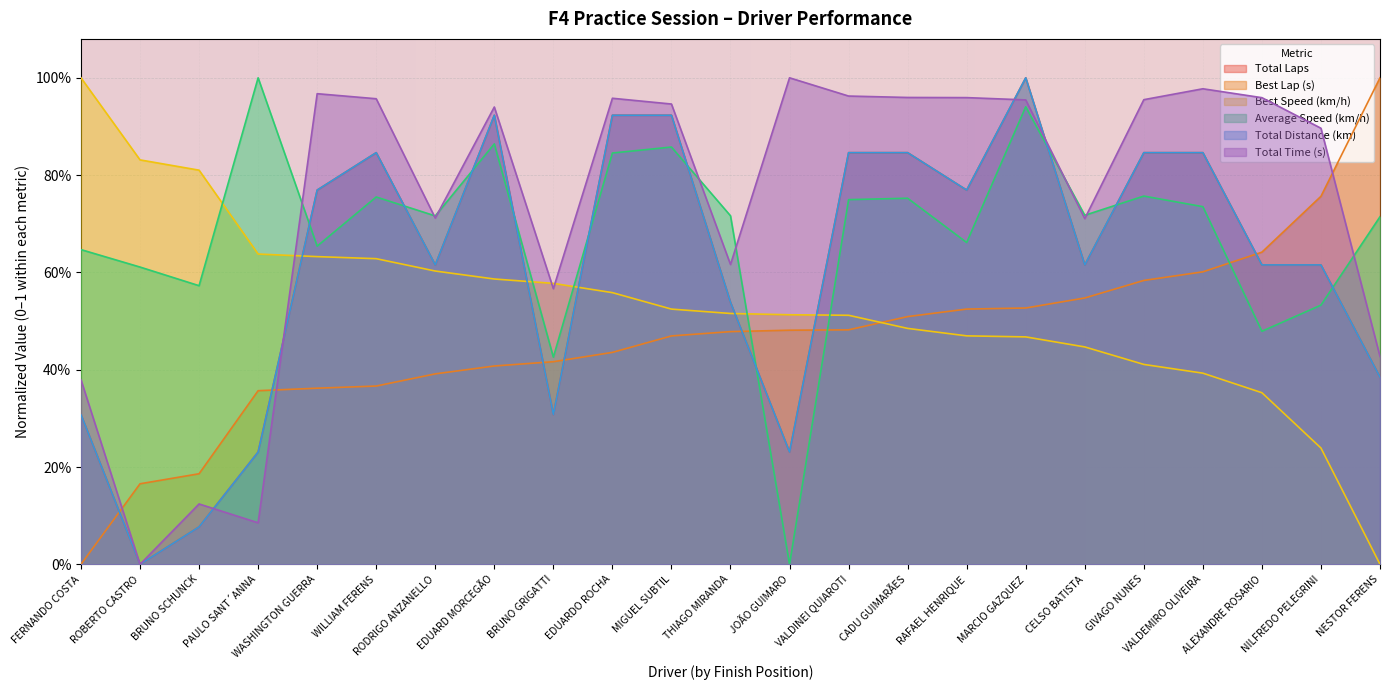

The value of Total Laps at RODRIGO ANZANELLO is 1.1. True or false?

False